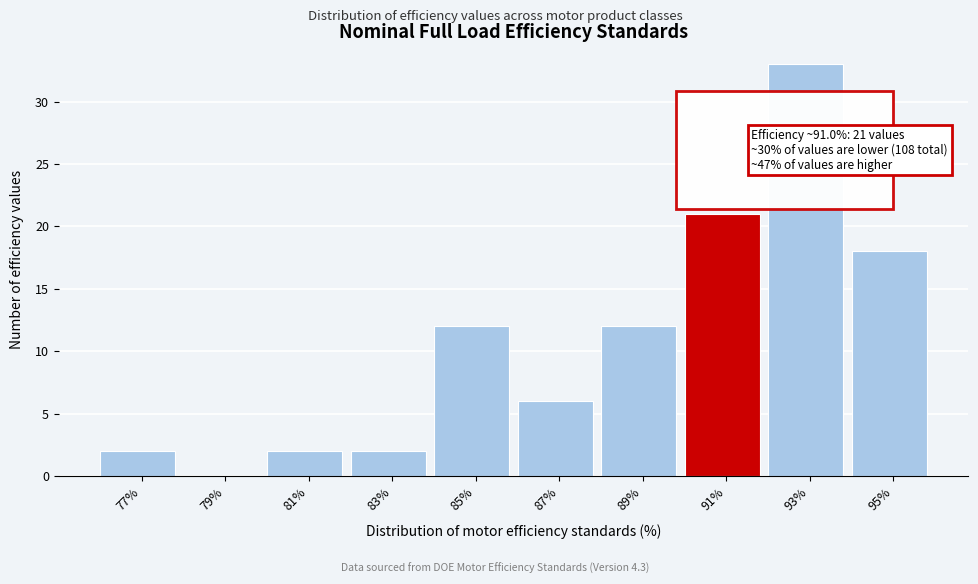

Reading left to right, what are all the values shown in this chart?

77%=2	79%=0	81%=2	83%=2	85%=12	87%=6	89%=12	91%=21	93%=33	95%=18